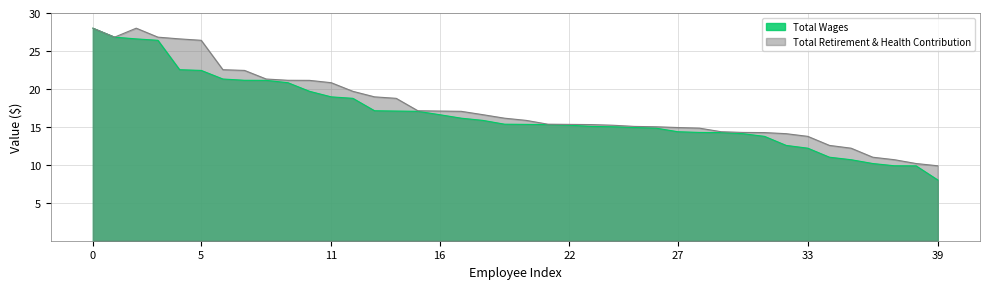

How many values exceed 15?

25